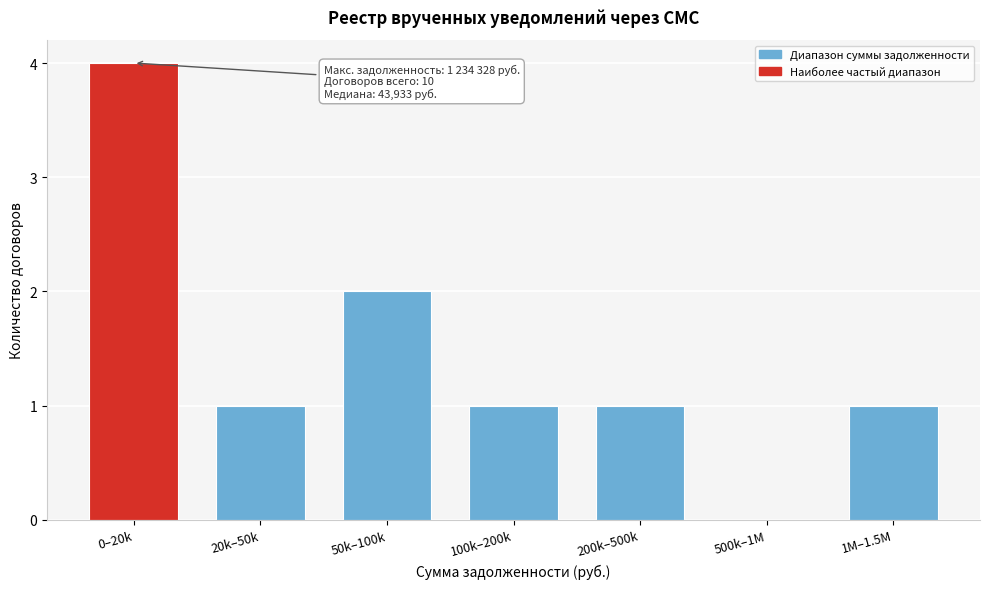

Reading left to right, transcribe all the data shown in this chart.

0–20k=4	20k–50k=1	50k–100k=2	100k–200k=1	200k–500k=1	500k–1M=0	1M–1.5M=1